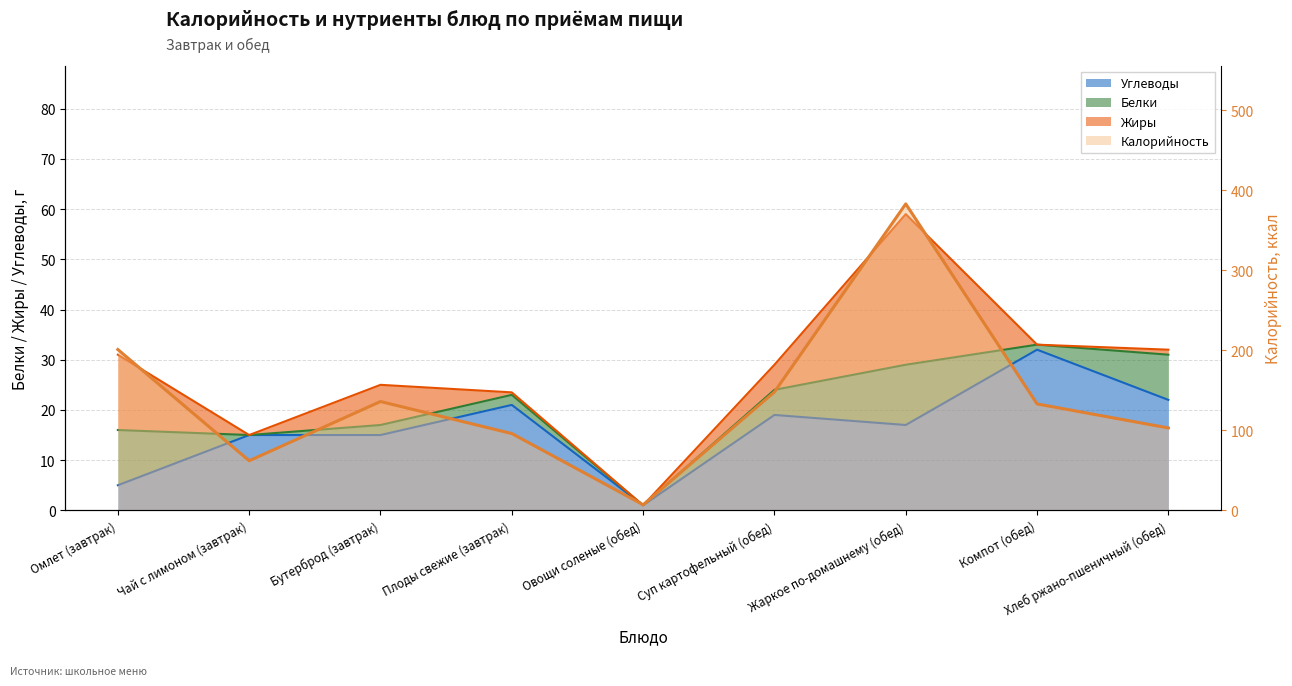

Where does the Углеводы series first go above 17?

Плоды свежие (завтрак)